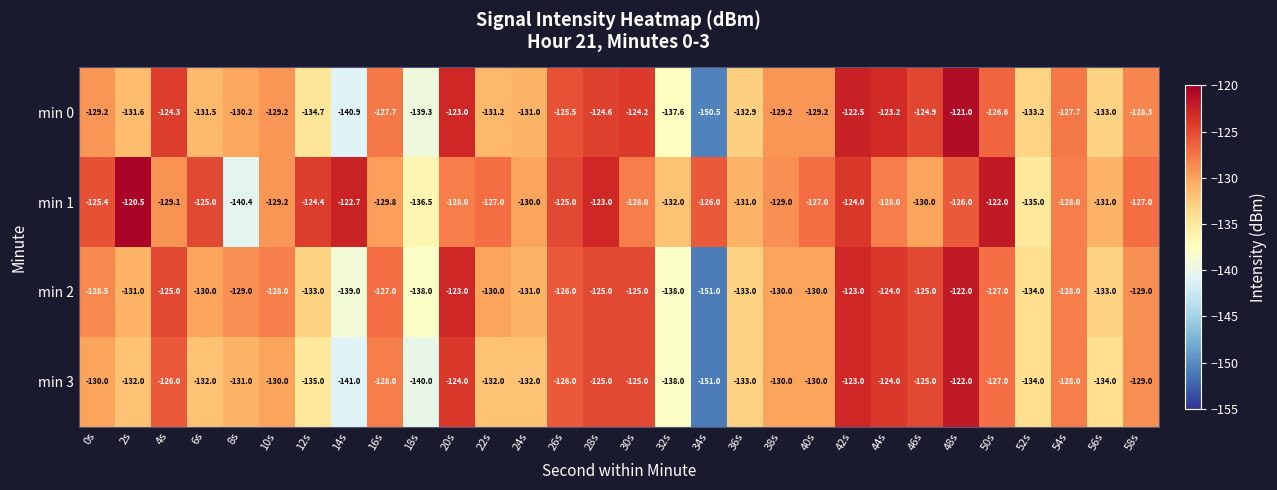

What is the difference between the maximum and second lowest values in the min 0 series?

19.9